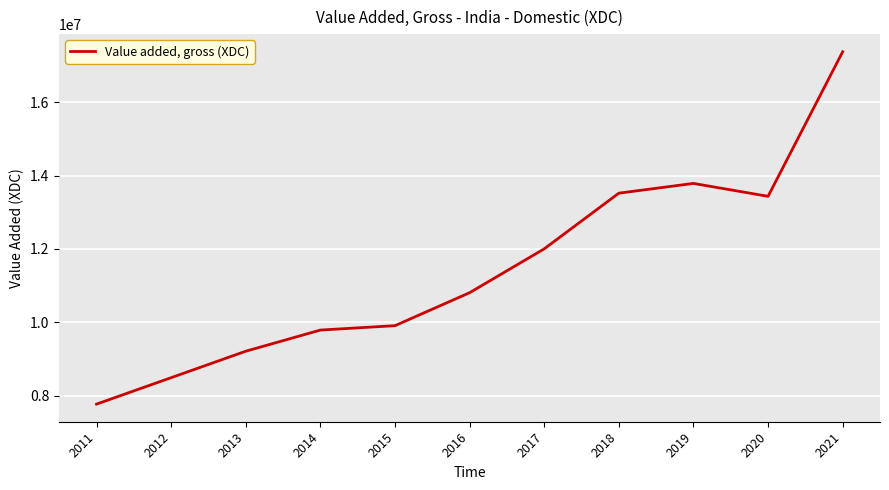

What is the difference between the maximum and minimum values?

9601706